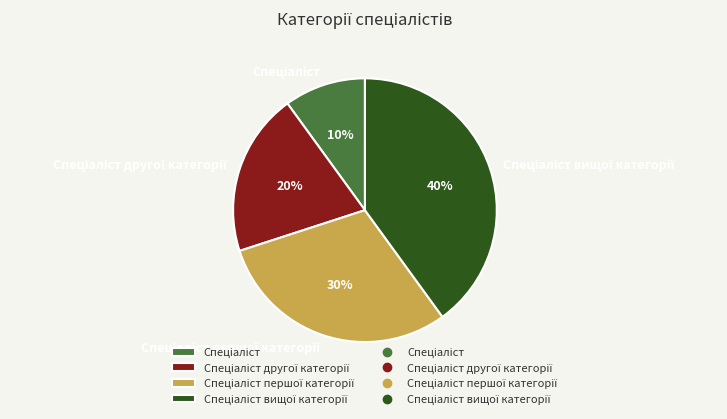

To the nearest percent, what is the difference between the largest and smallest slice percentages?

30%